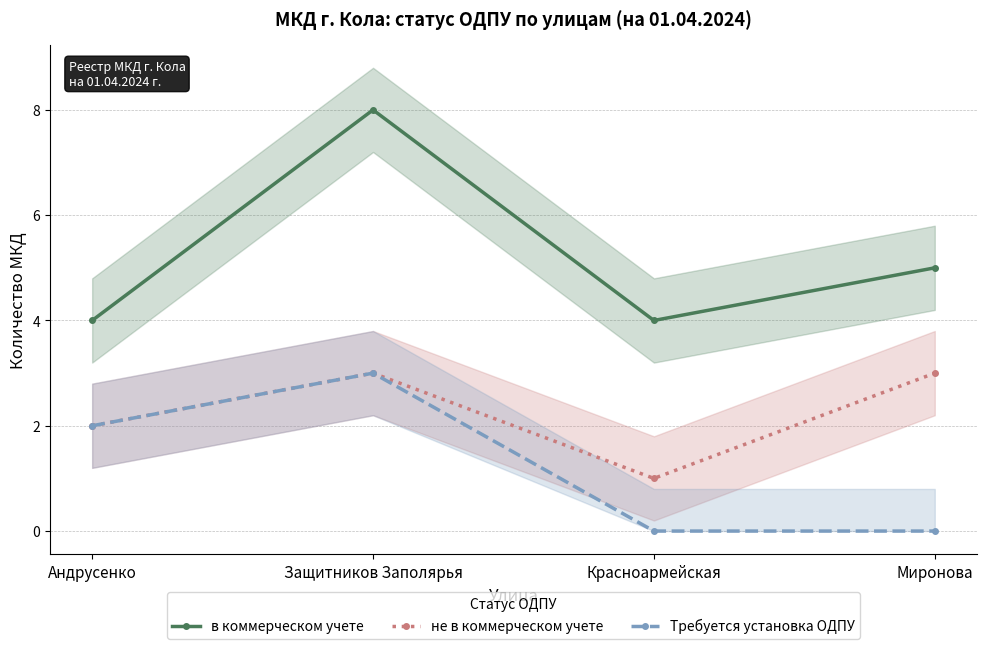

What position from the right is Андрусенко?

4